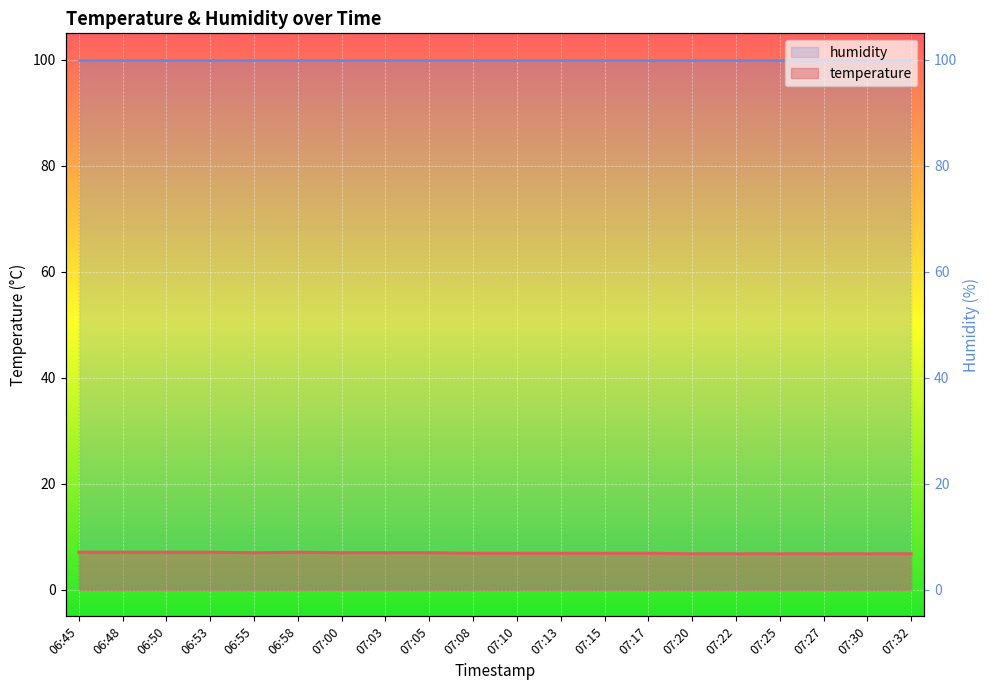

List the labels in order of value, largest first.

06:45, 06:48, 06:50, 06:53, 06:58, 06:55, 07:00, 07:03, 07:05, 07:08, 07:10, 07:13, 07:15, 07:17, 07:20, 07:22, 07:25, 07:27, 07:30, 07:32